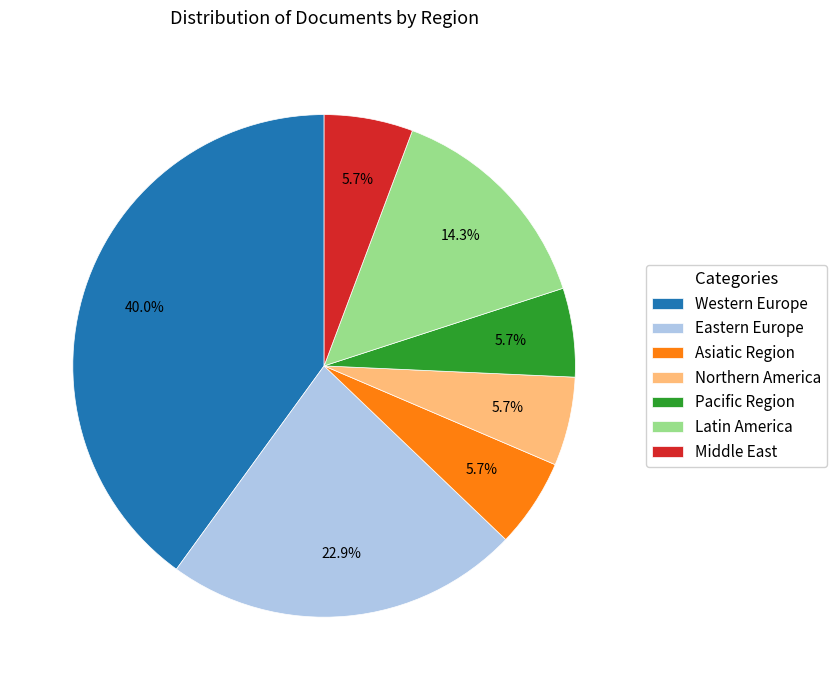

Do Northern America and Pacific Region together represent more than half of the pie?

No